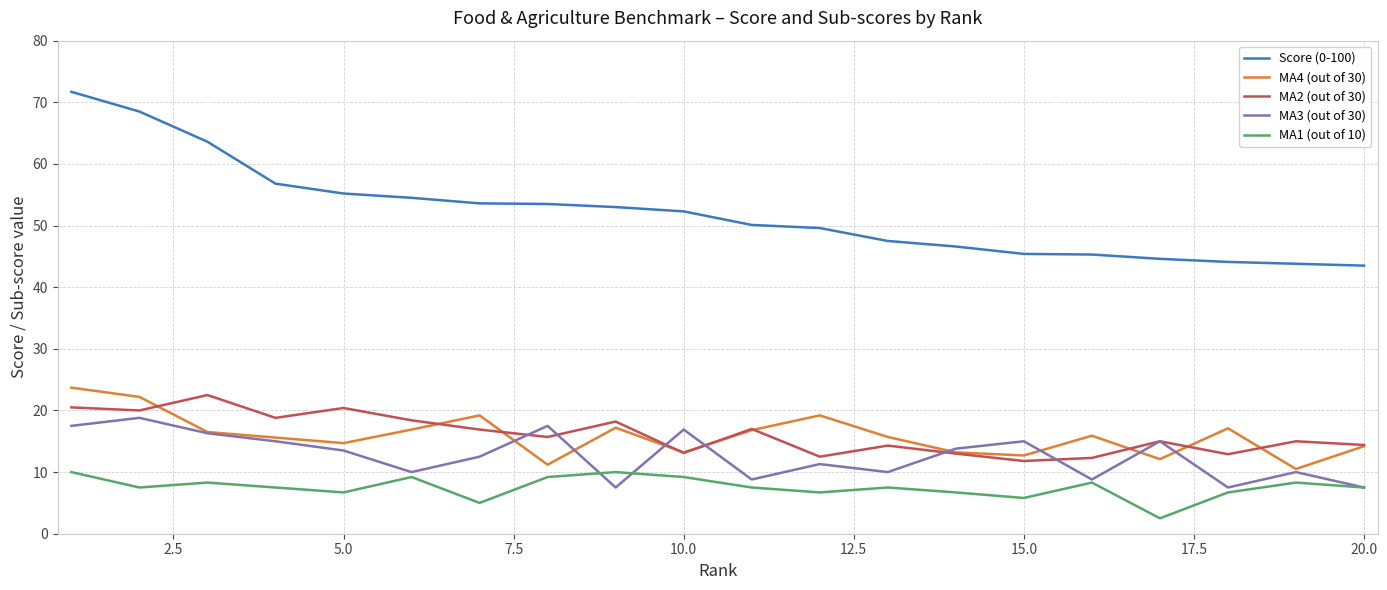

What is the minimum value for MA2 (out of 30)?

11.8